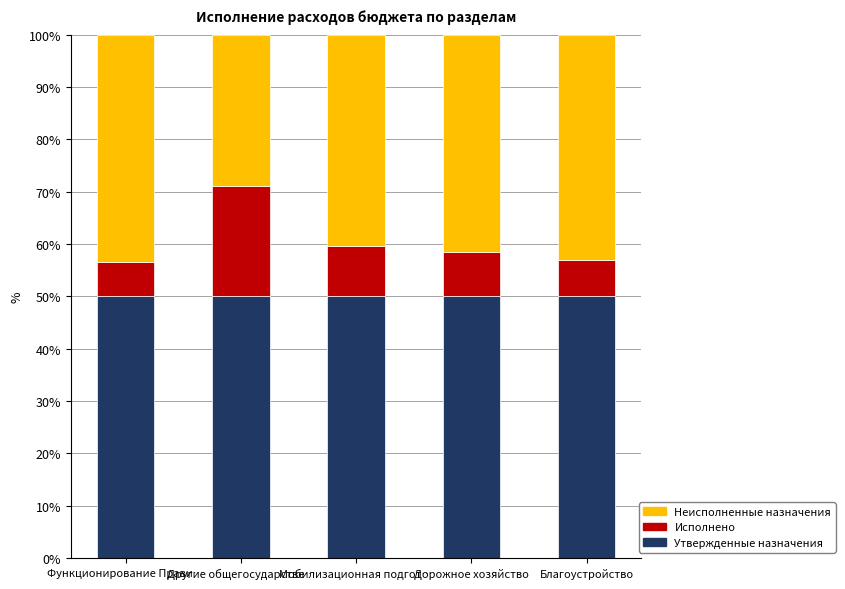

What is the lowest value of the Утвержденные назначения series?

50.0